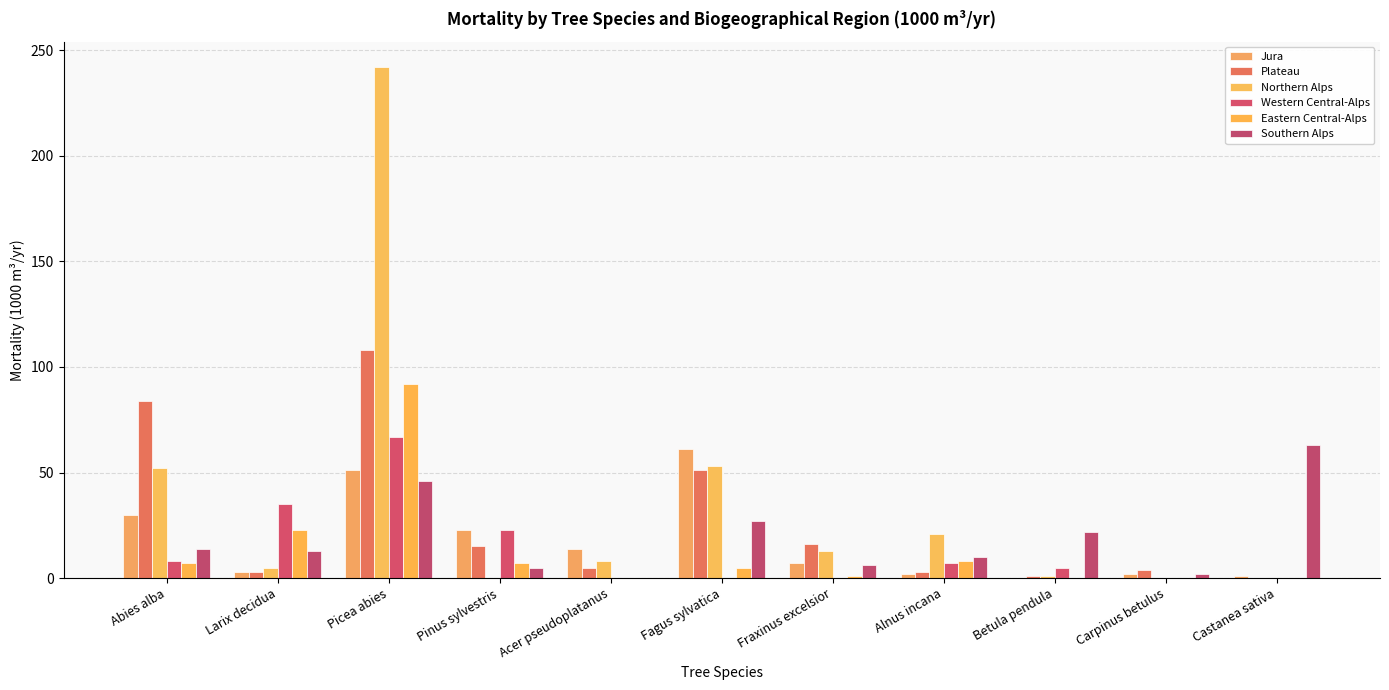

What is the maximum value shown in the chart?

242